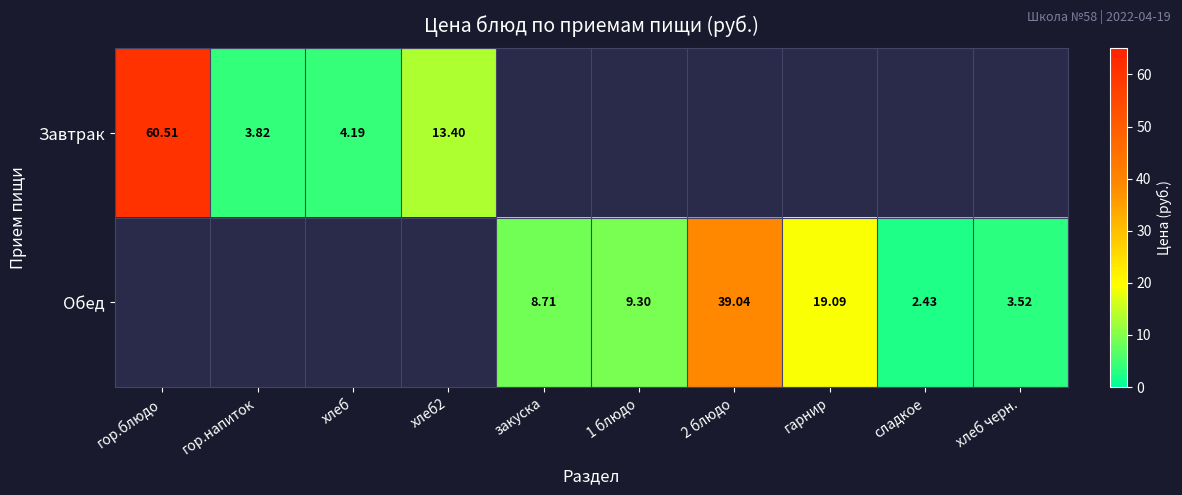

At how many categories does at least one series exceed 23?

2